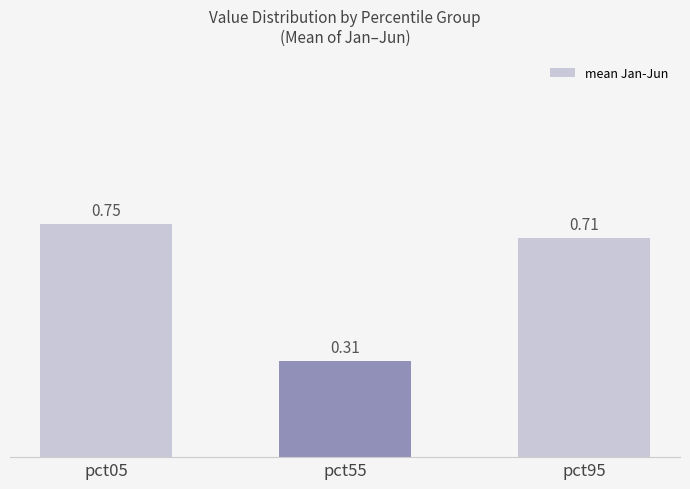

How many categories are shown in the chart?

3